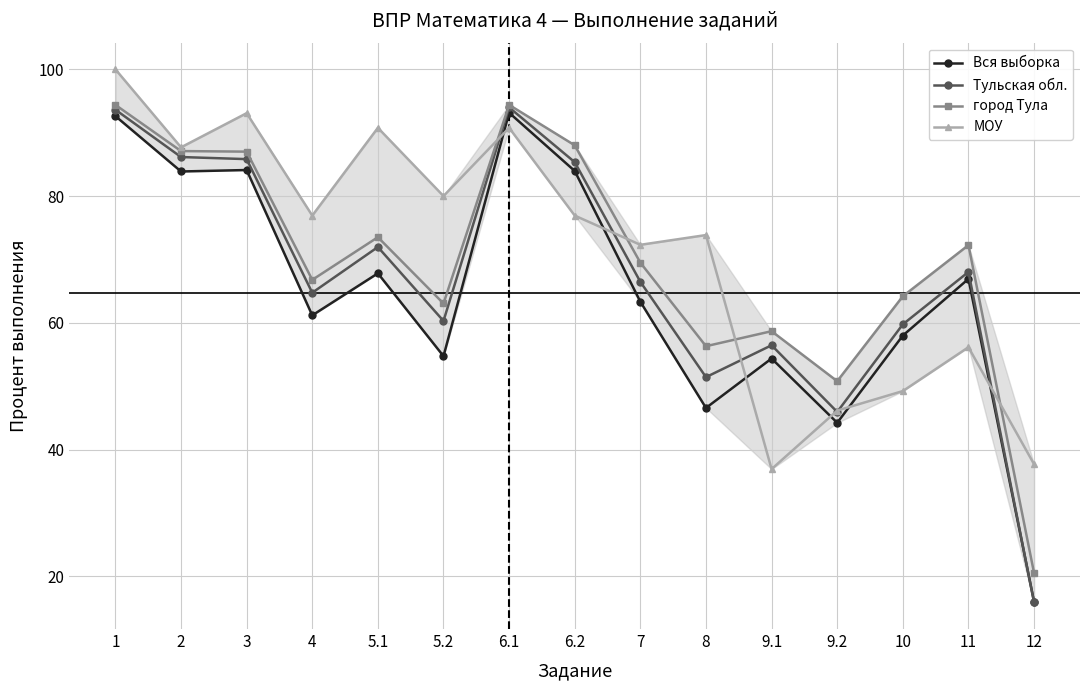

How many values in the МОУ series exceed 76?

8